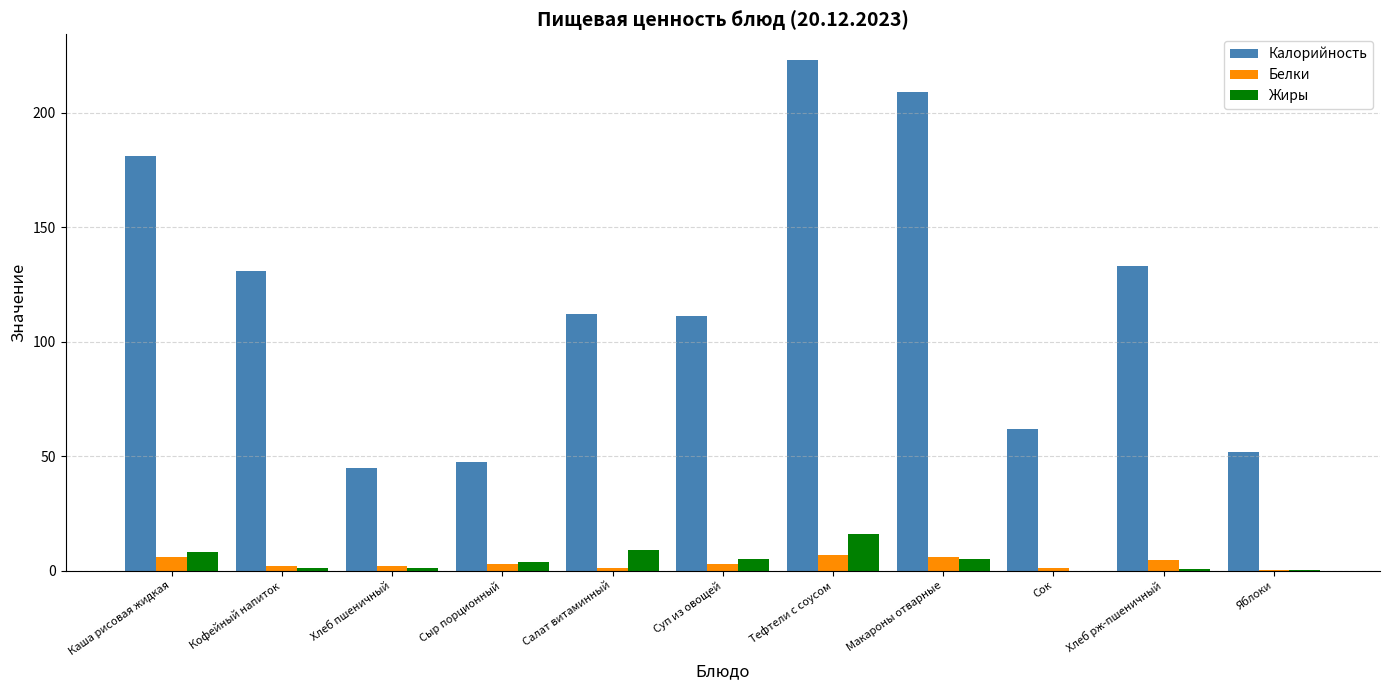

What is the sum of all Калорийность values?

1306.5